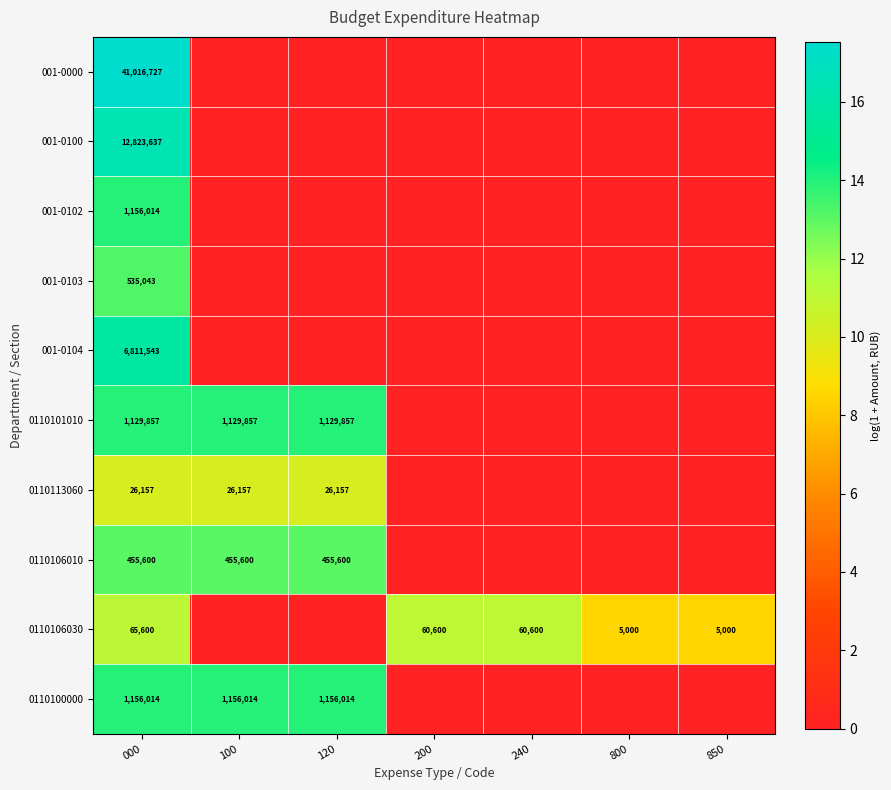

Which has a higher value, 100 or 240?

100